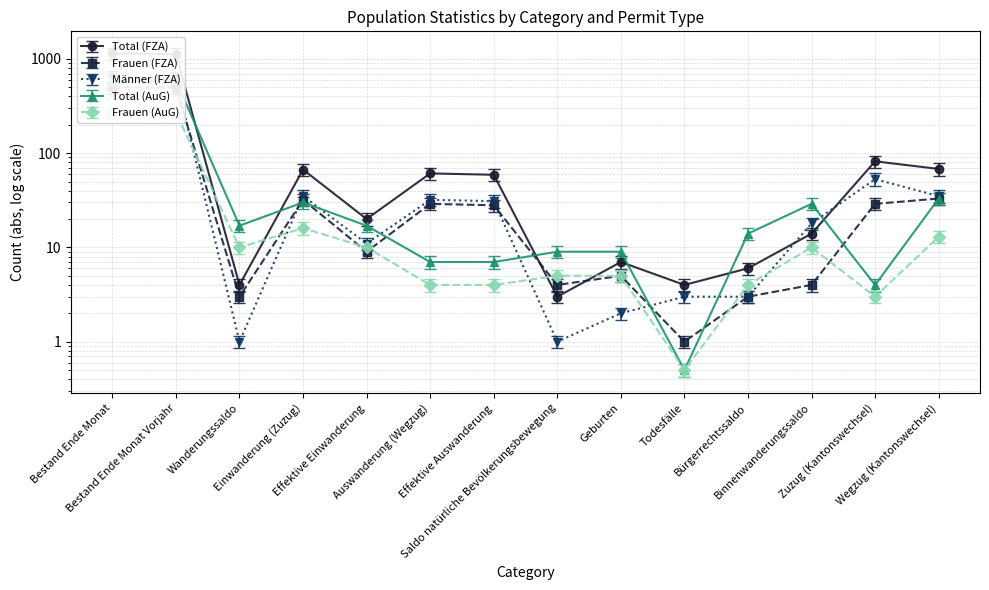

How many lines are shown in the chart?

5